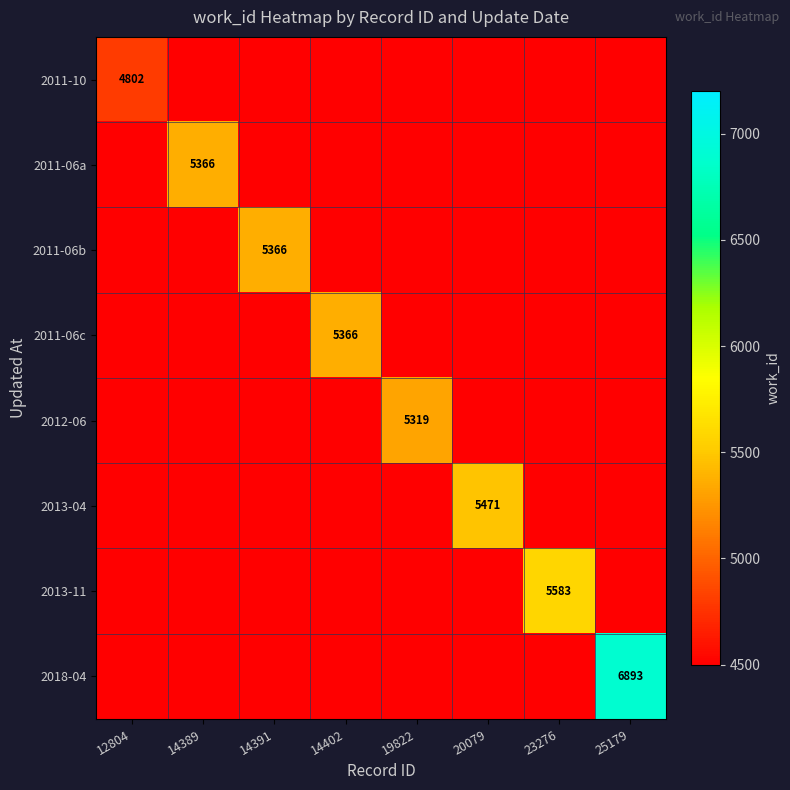

Which category has the highest value across all series?

25179